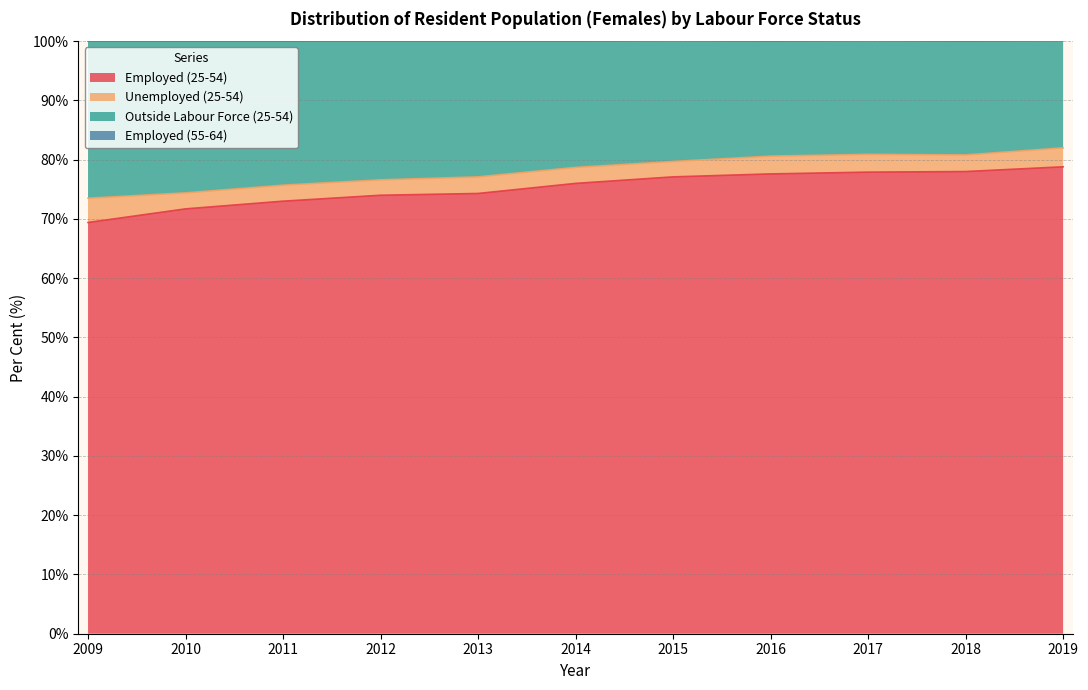

Between 2009 and 2019, which is larger?

2019